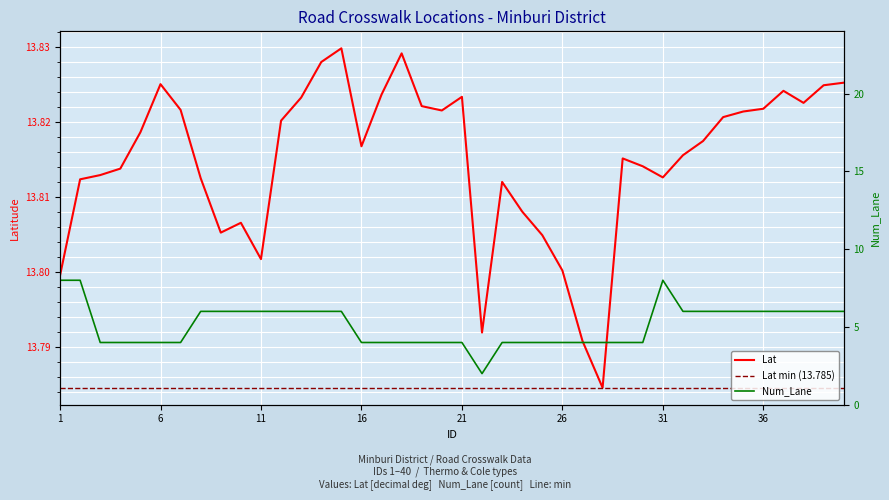

What is the total value across all series at 9?

19.8